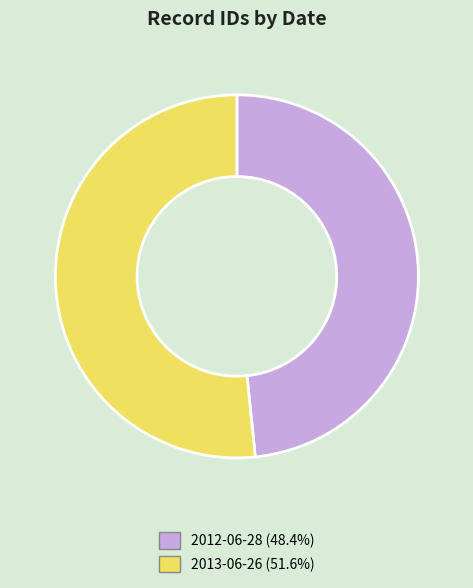

Approximately how many times larger is the value at 2013-06-26 compared to 2012-06-28?

1.1